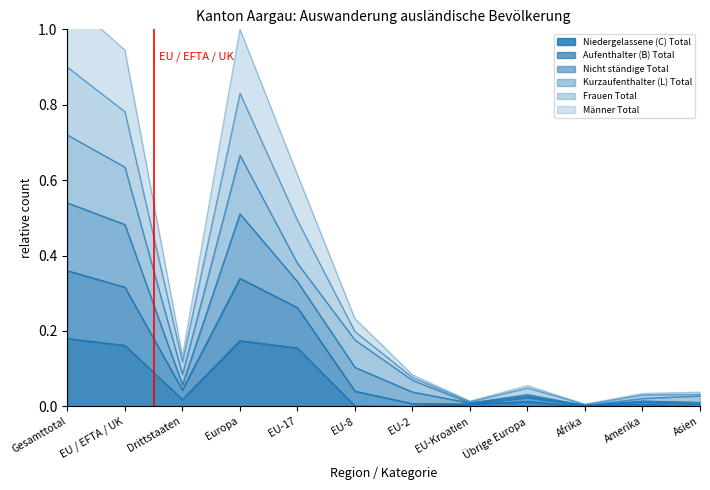

Rank the categories by Niedergelassene (C) Total value from highest to lowest.

Gesamttotal, Europa, EU / EFTA / UK, EU-17, Drittstaaten, Übrige Europa, EU-Kroatien, Amerika, EU-8, EU-2, Afrika, Asien